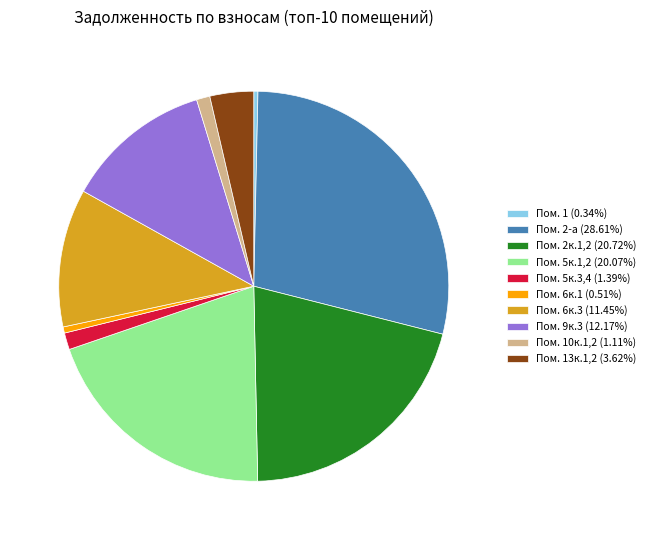

Is there any slice that represents more than half of the pie?

No